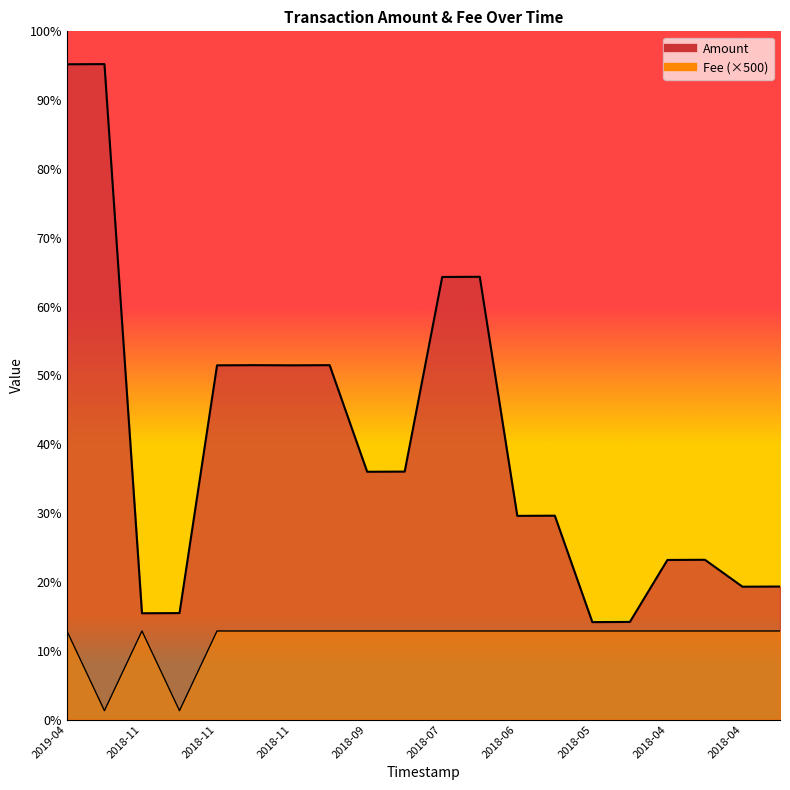

How many categories are shown in the chart?

20